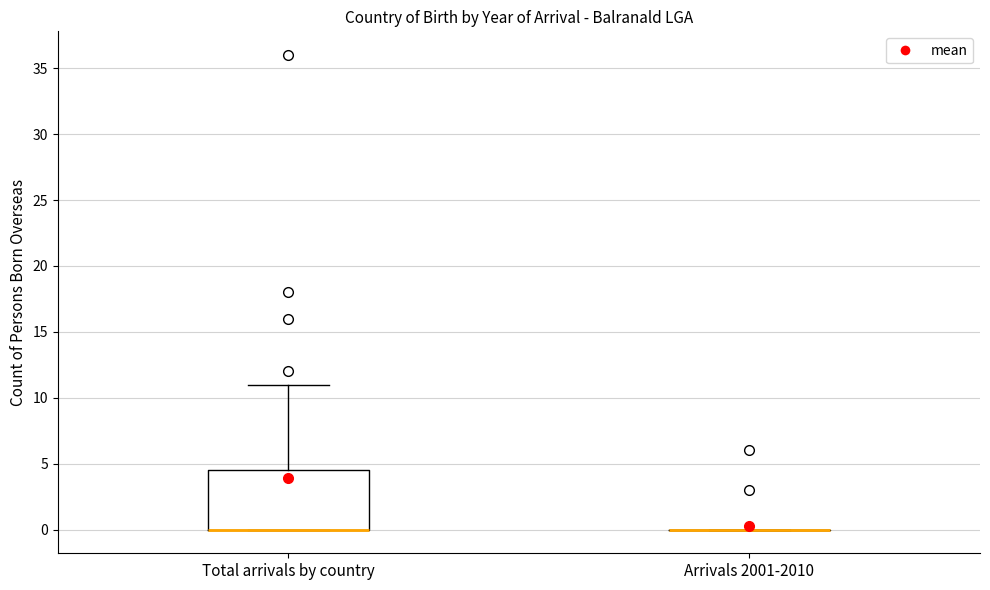

Reading left to right, transcribe this box plot: for each box, give where its median line is, the range the box spans, and where its two whiskers end, as read against the y-axis. The values are not printed on the chart, so give them approximately, as read against the axis.

Total arrivals by country: median 0.0 (drawn on the box's lower edge), box 0.0 to 4.5, whiskers 0.0 to 11.0
Arrivals 2001-2010: box collapsed to a line at 0.0, whiskers 0.0 to 0.0